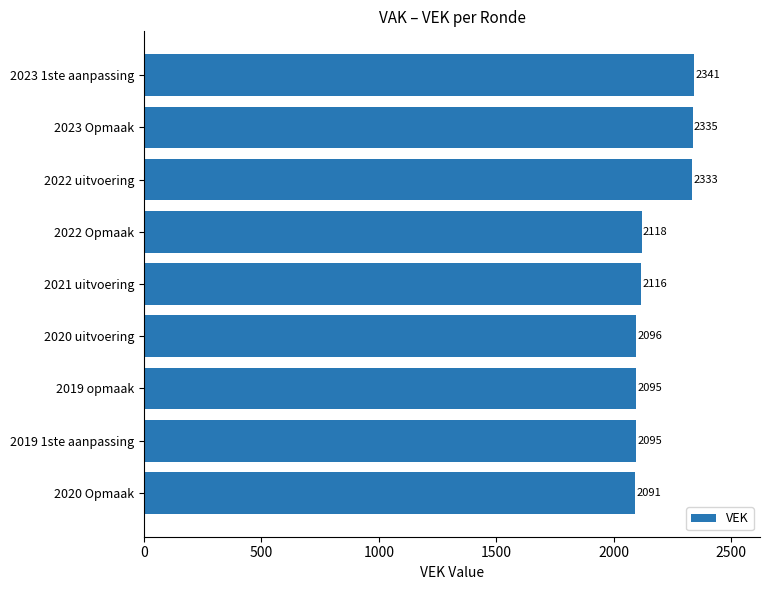

How many bars are there in total?

9